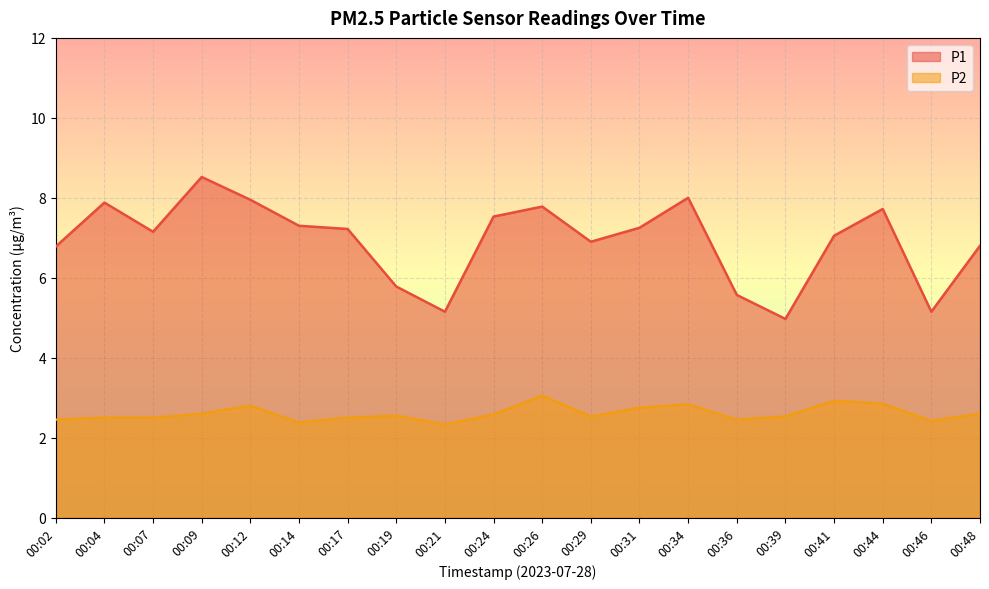

Where is the first local maximum for P1?

00:04